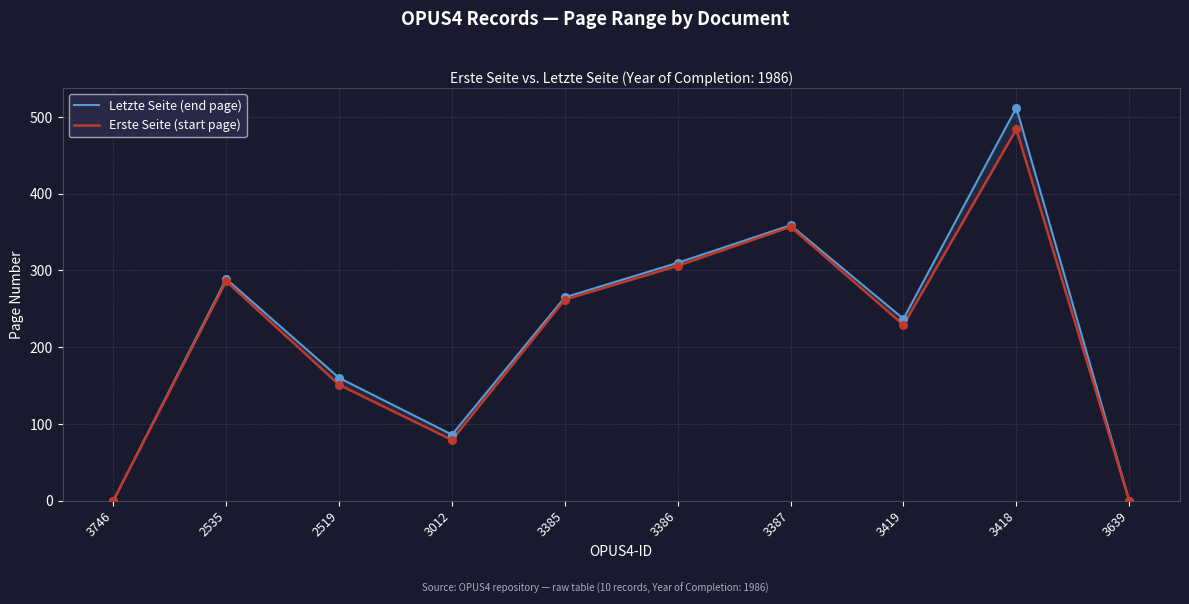

Which series has the largest total across all categories?

Letzte Seite (end page)